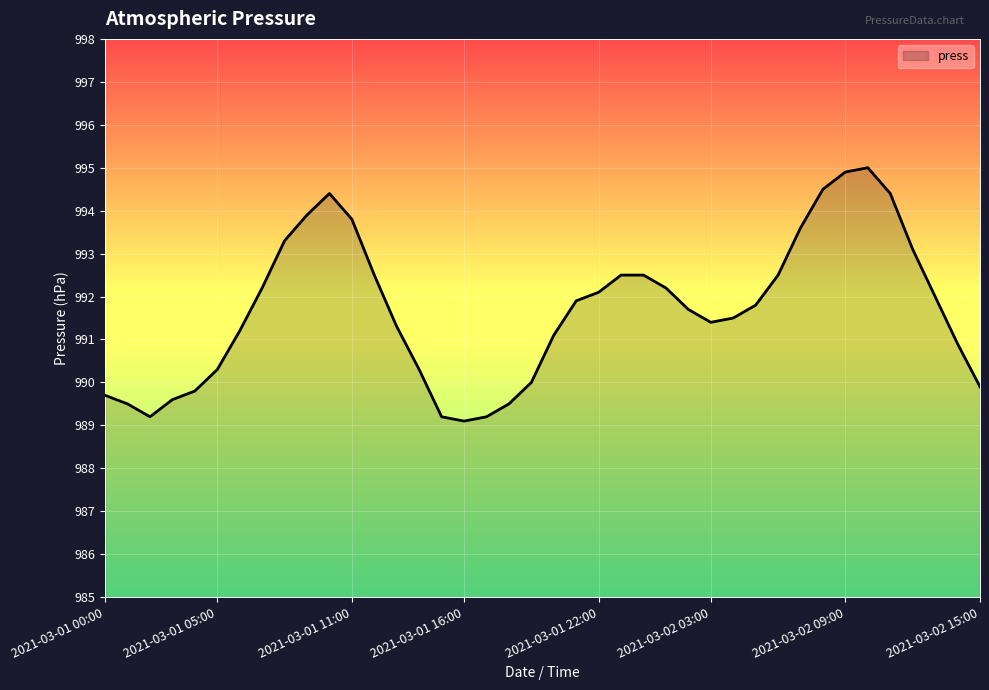

What is the difference between the maximum and minimum values?

5.9